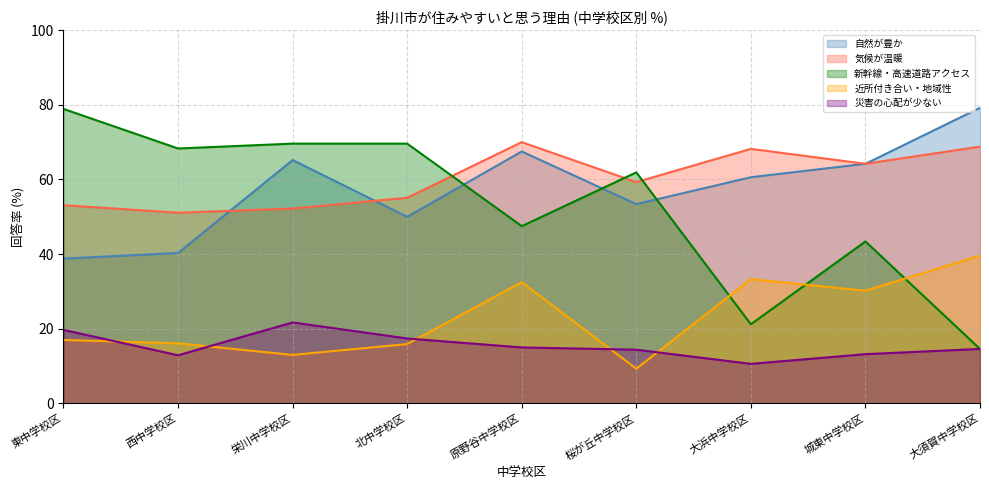

How many lines are shown in the chart?

5